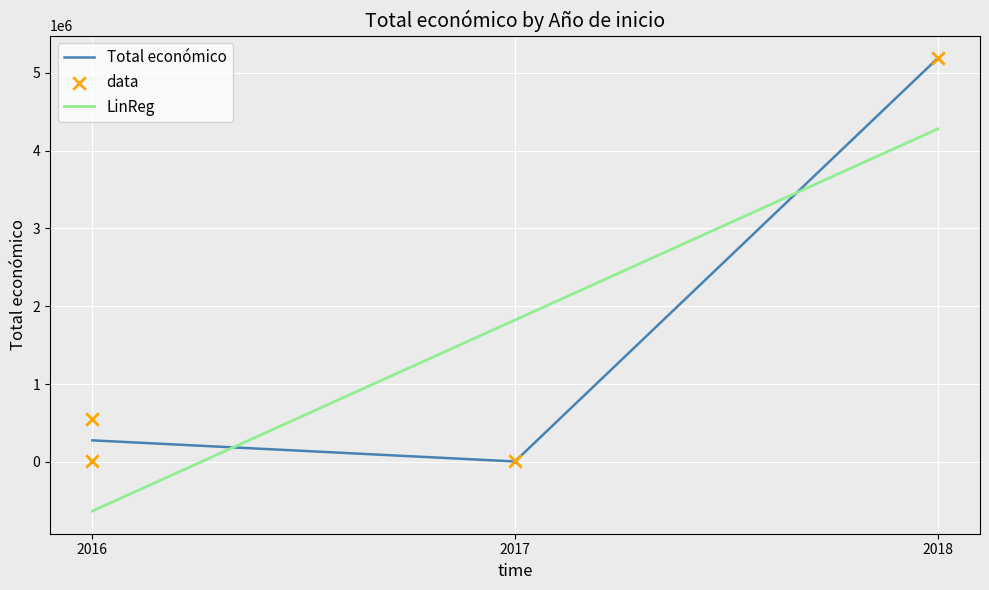

What is the change in value from 2016 to 2017?

-541823